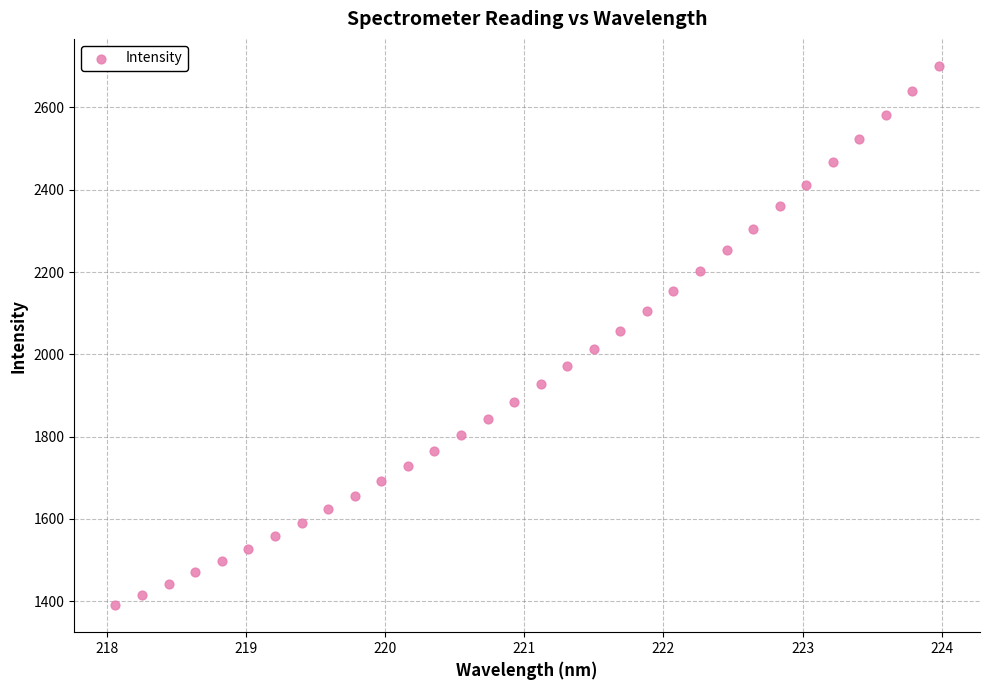

What is the range of X values (max minus min)?

5.9